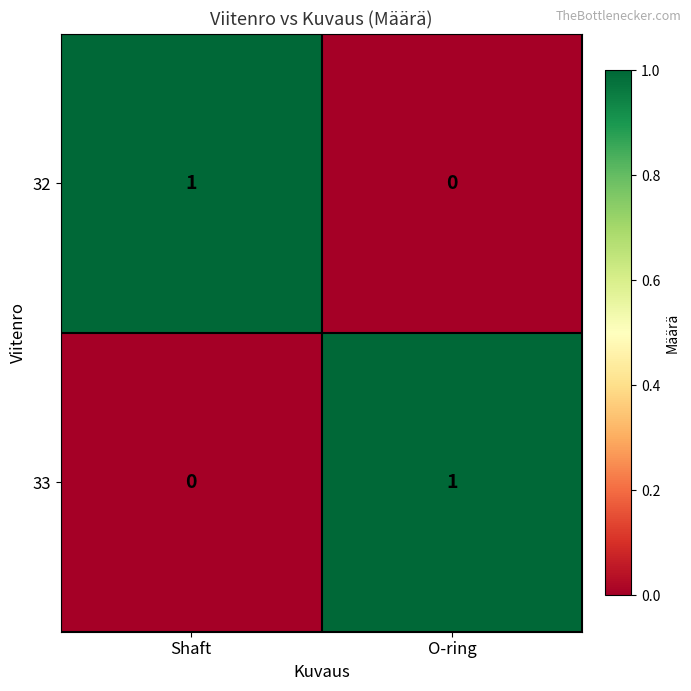

Reading left to right, extract all data points from this chart.

32: Shaft=1	O-ring=0
33: Shaft=0	O-ring=1